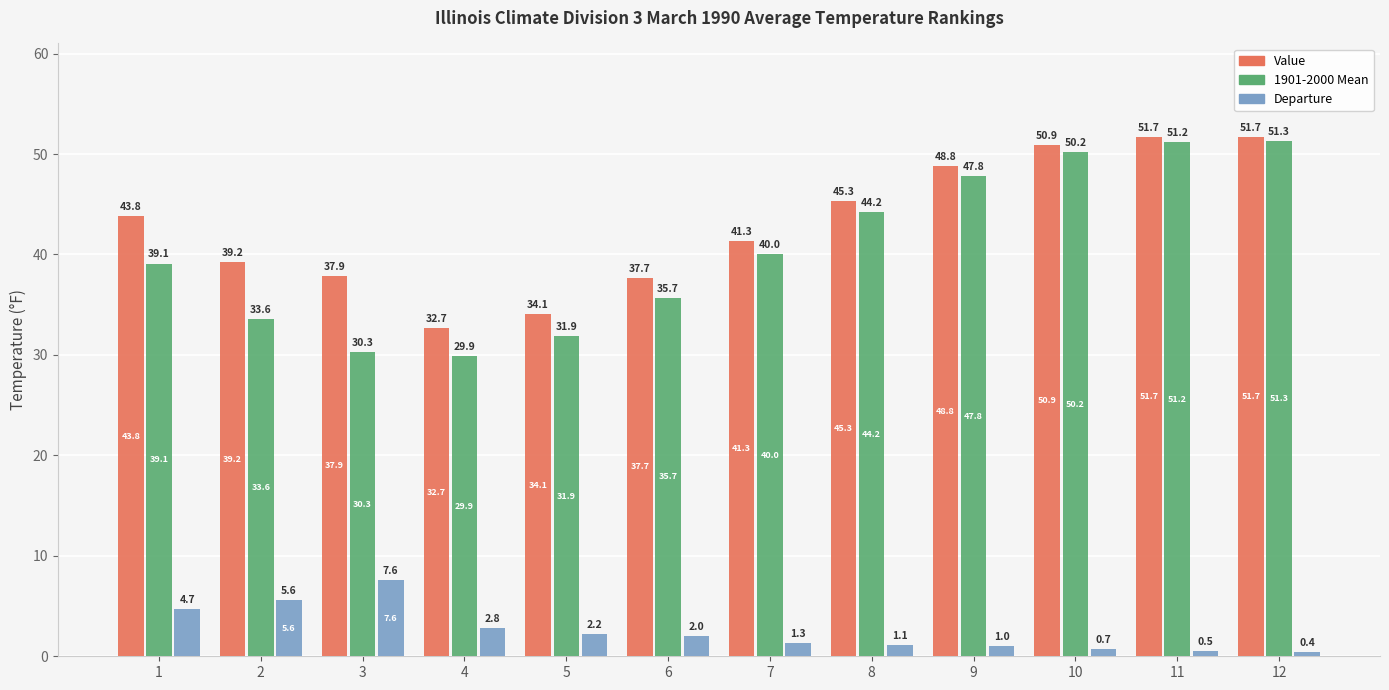

How many groups of bars are there?

12